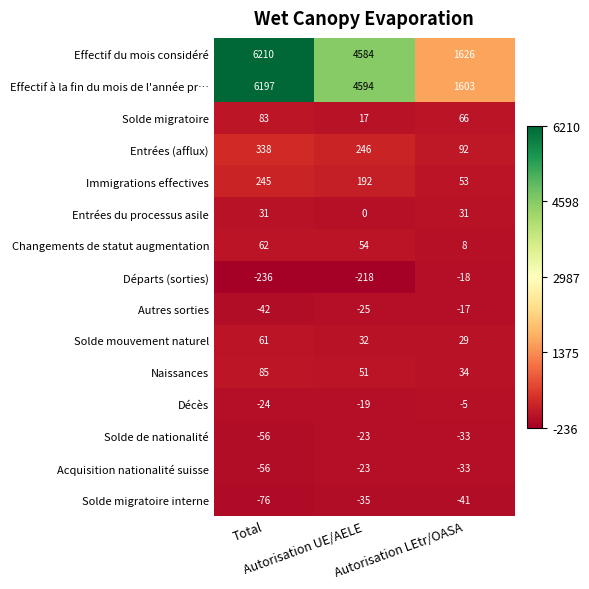

How many Décès values are between -24 and -5?

3